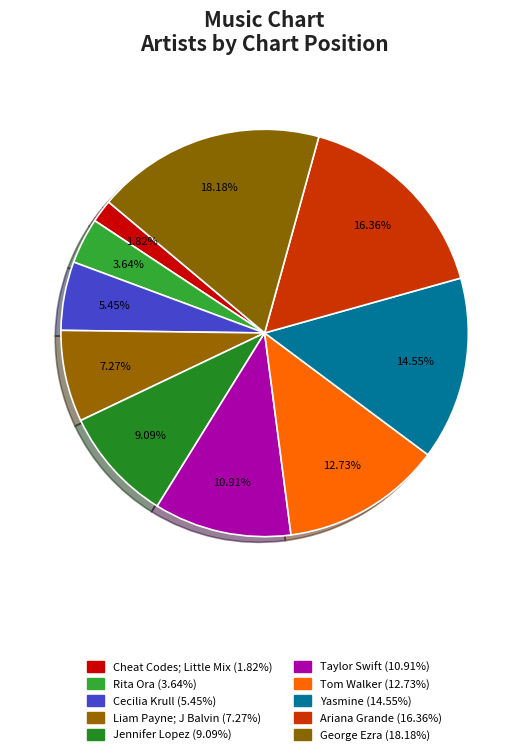

To the nearest percent, what percentage of the pie is Yasmine?

15%